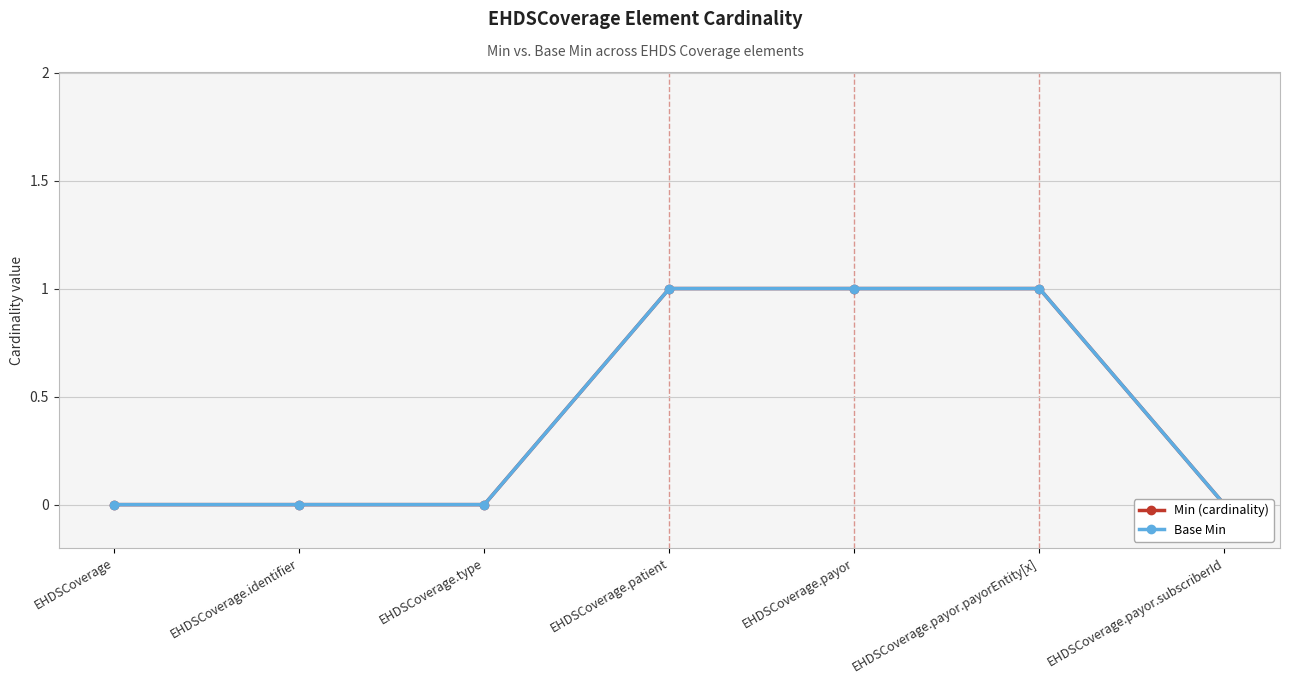

Rank the series by their maximum value, from lowest to highest.

Min (cardinality), Base Min